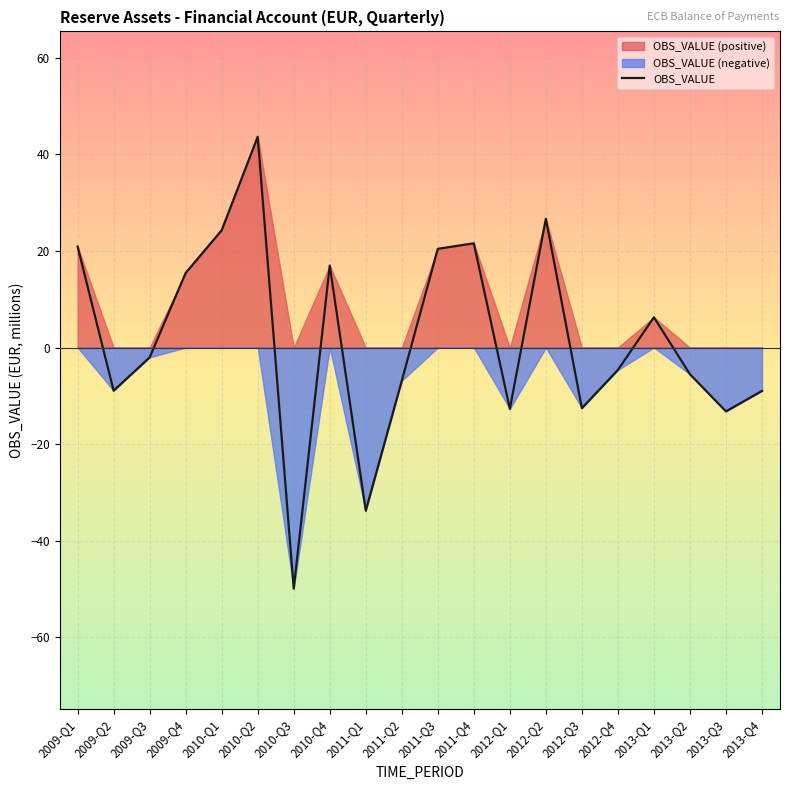

What is the difference between the values at 2009-Q1 and 2009-Q4?

5.5